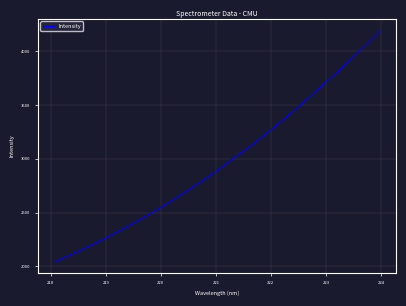

What is the difference between the maximum and minimum values?

2154.1